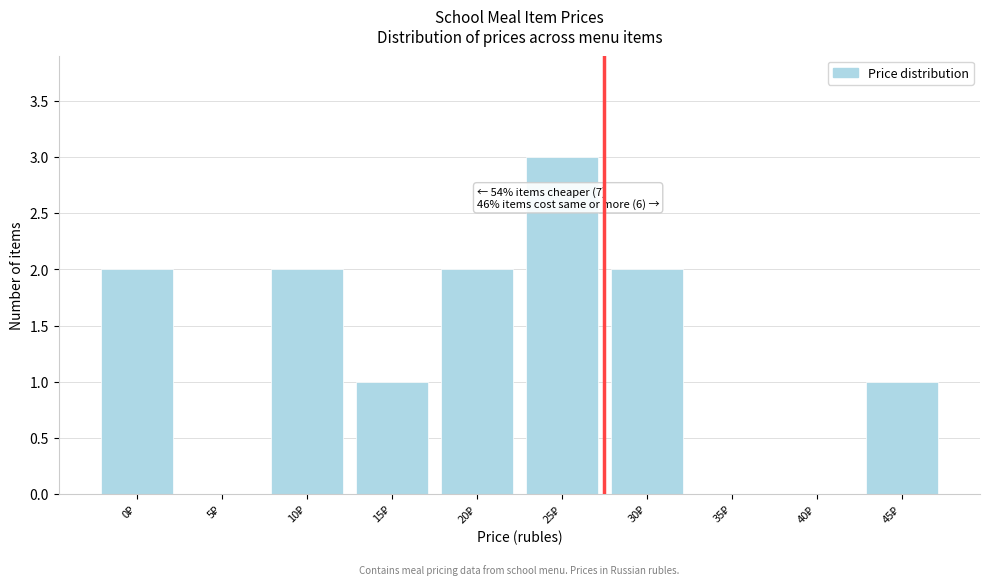

What is the sum of all values?

13